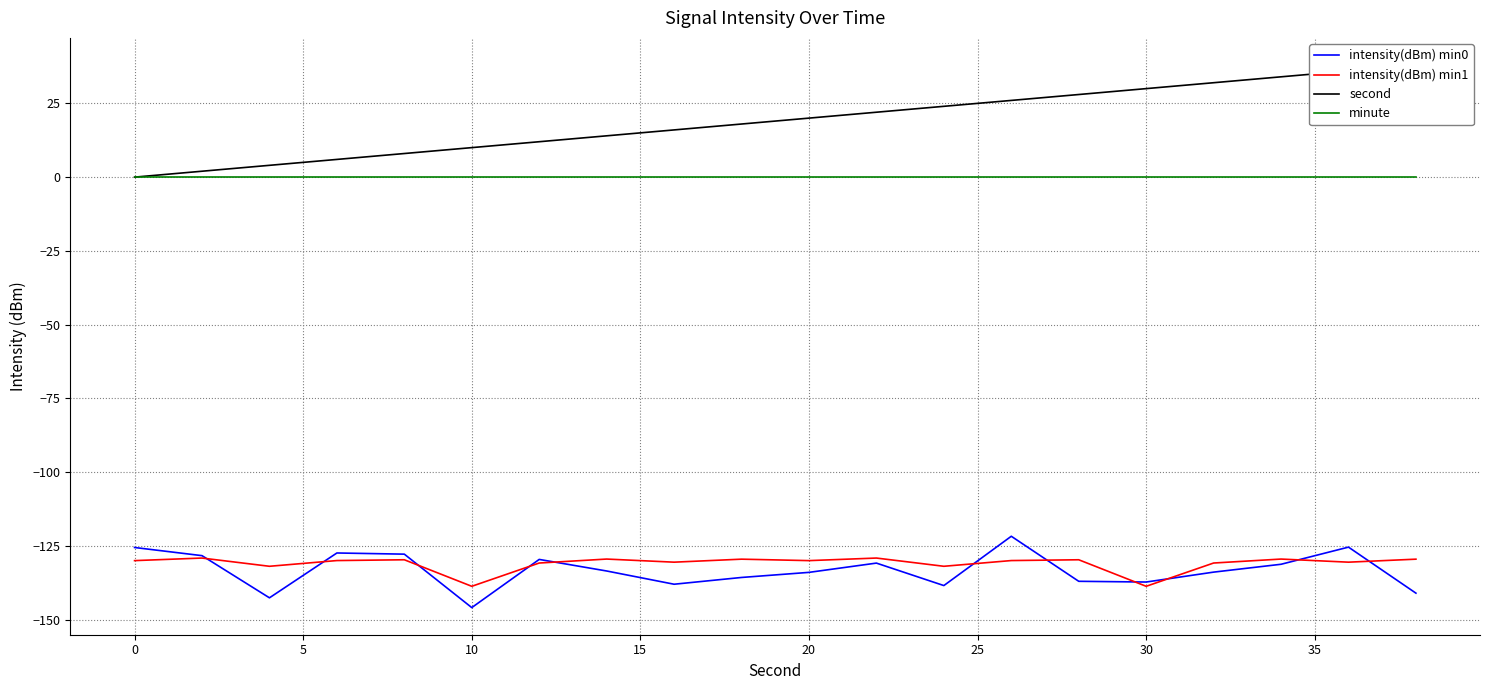

What is the lowest value of the intensity(dBm) min0 series?

-145.9